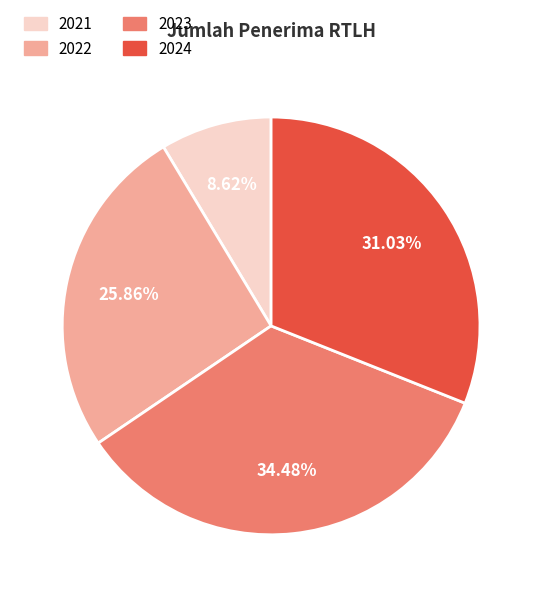

What is the largest slice in the pie chart?

2023